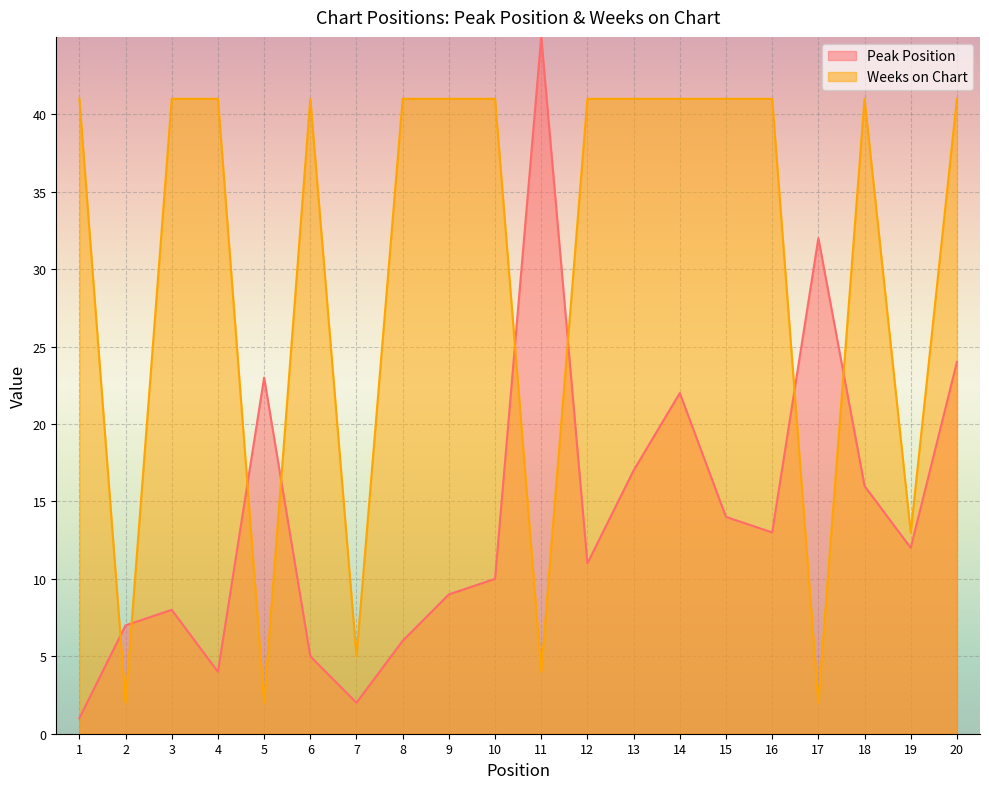

How many data points in Peak Position are above 12?

9